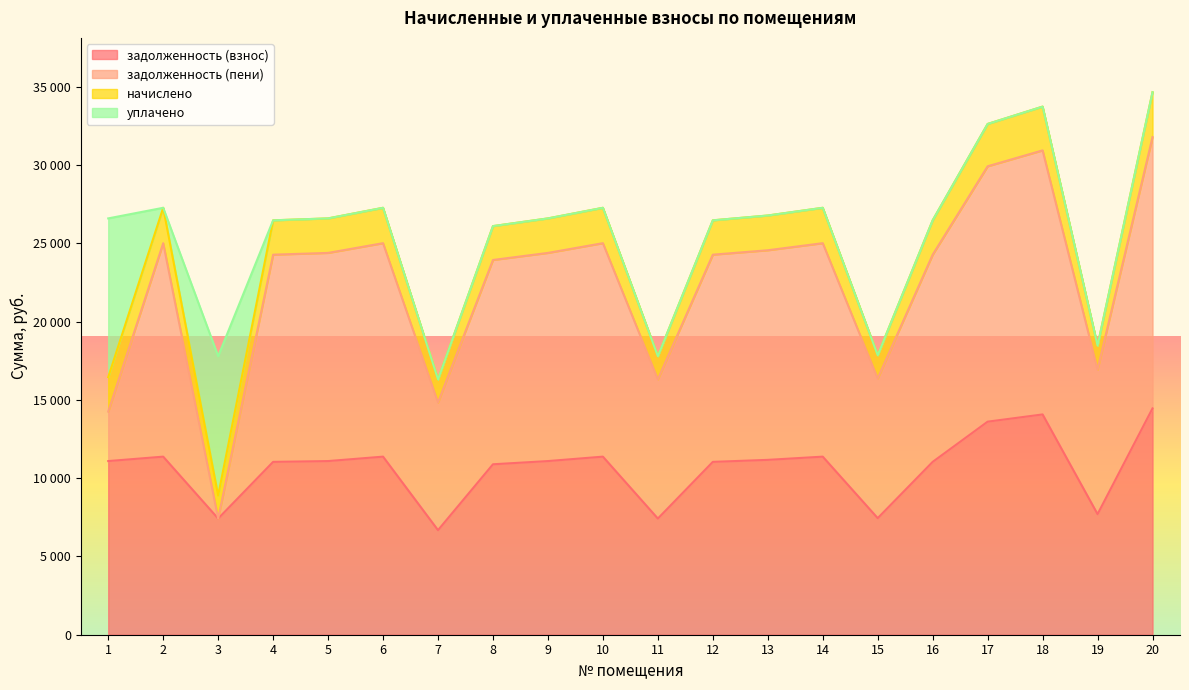

What is the sum of all задолженность (взнос) values?

212788.2